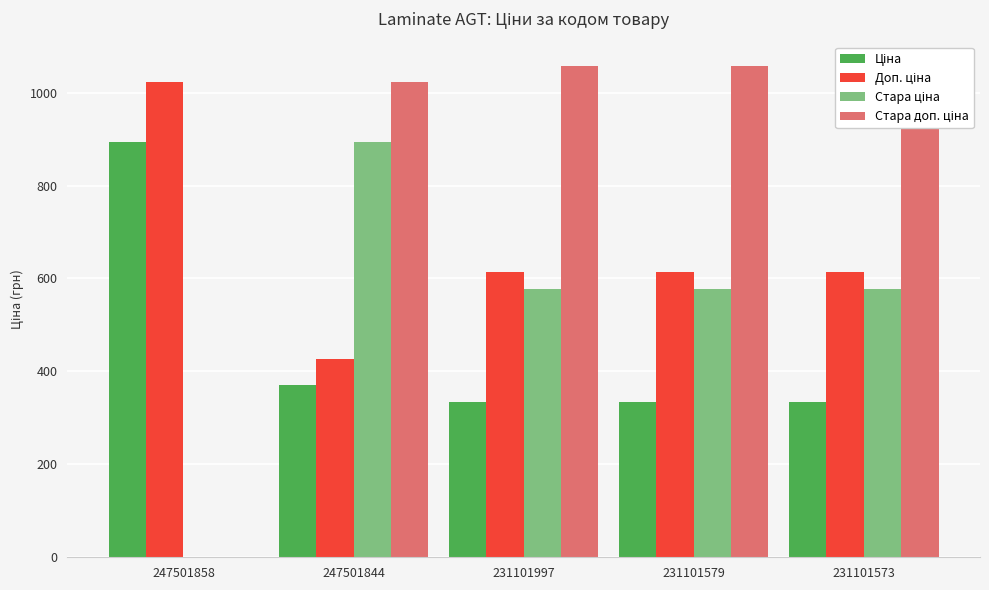

Is it true that Ціна equals 334.4 at 231101579?

True